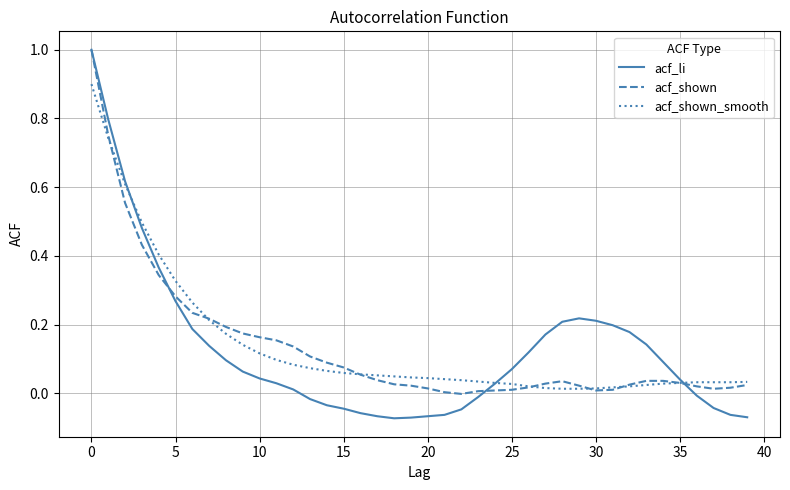

Which series has the widest spread of values?

acf_li